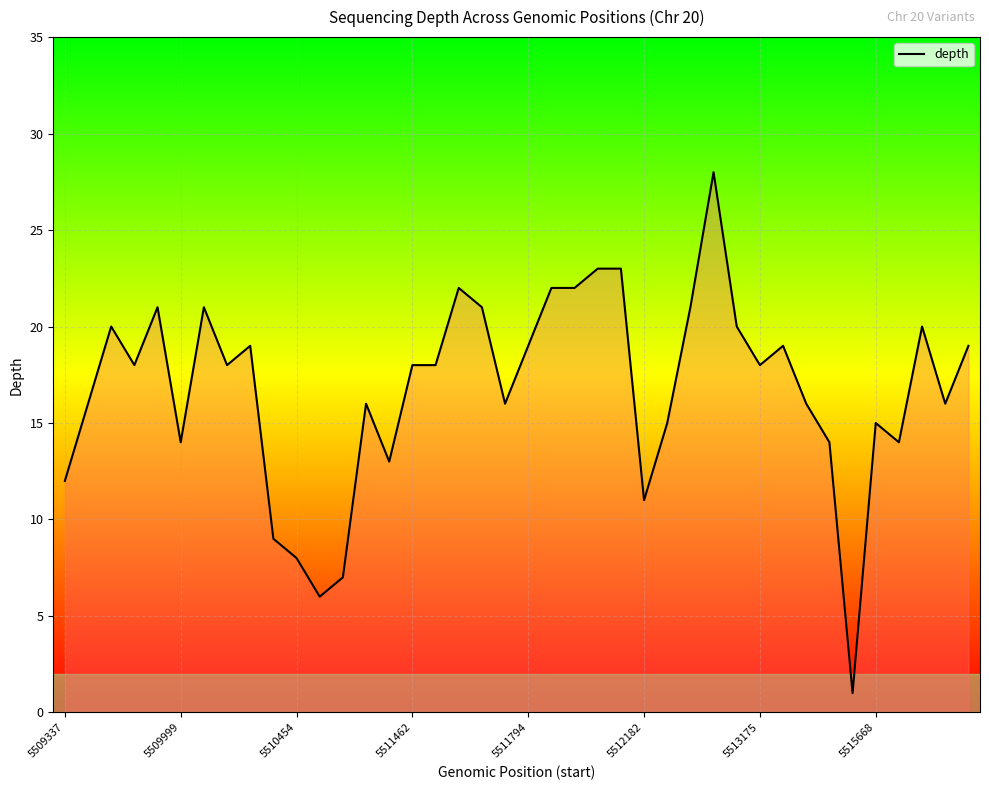

The value at 5511462 is 18. True or false?

True